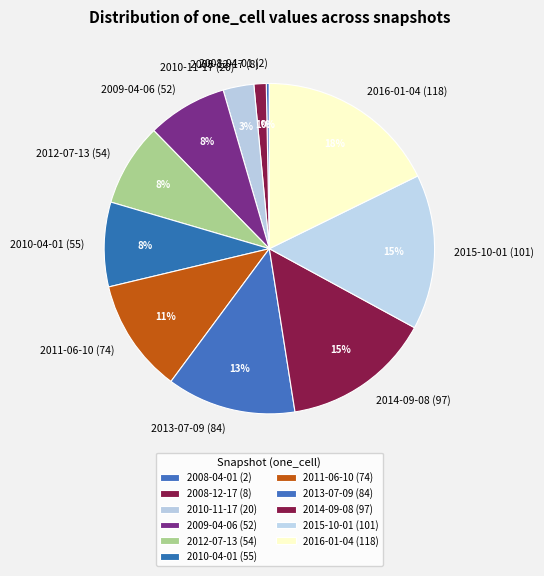

What is the ratio of the value at 2013-07-09 (84) to the value at 2012-07-13 (54)?

1.6